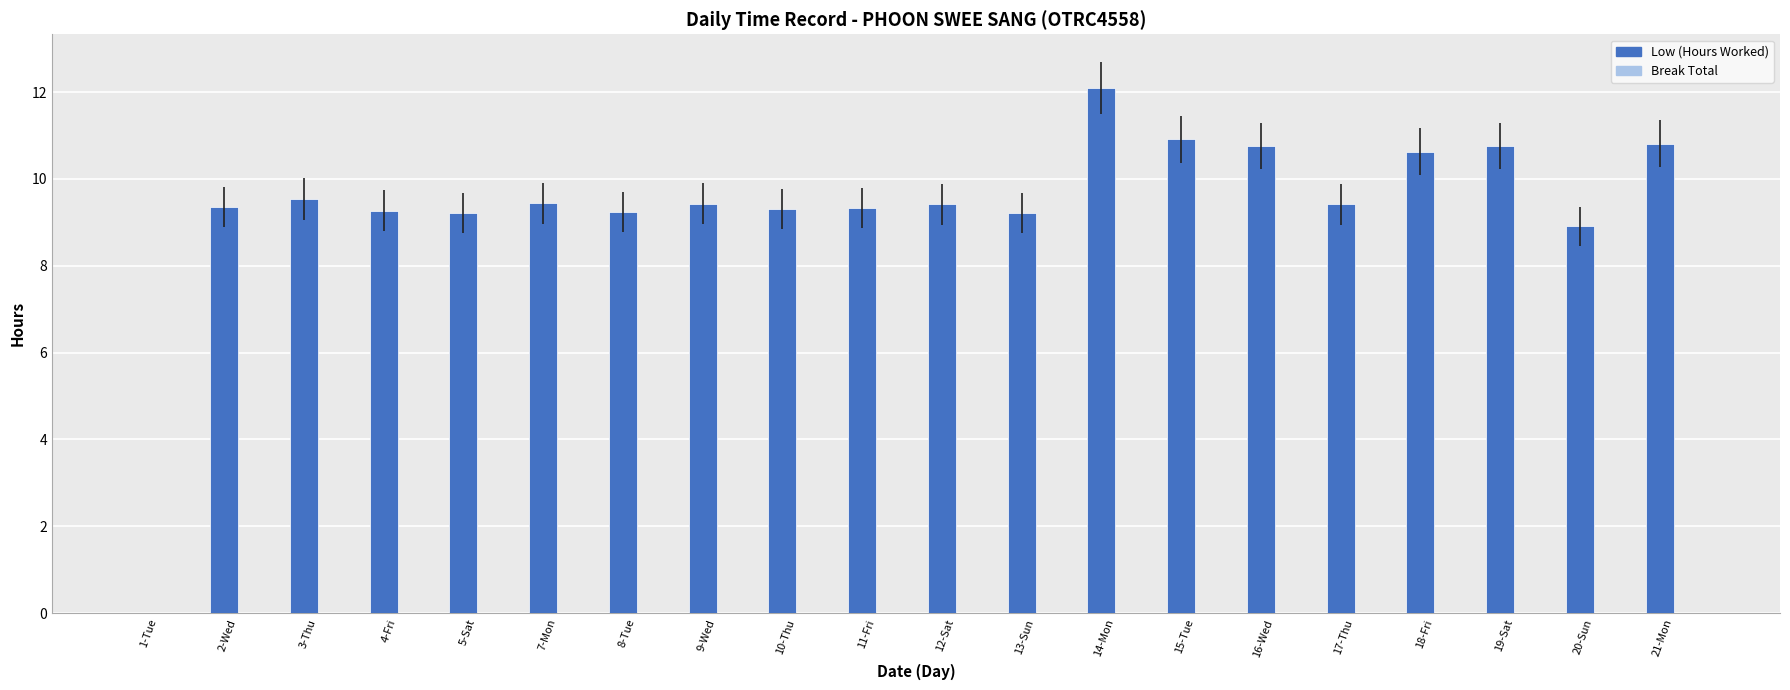

What is the sum of the values at 17-Thu and 16-Wed?

20.2